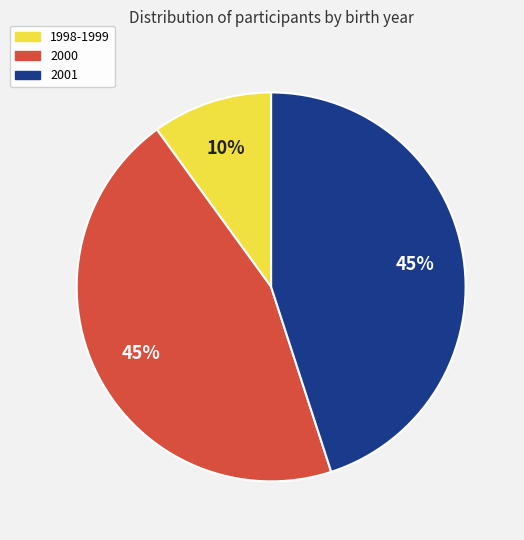

To the nearest percent, what is the difference between the largest and smallest slice percentages?

35%